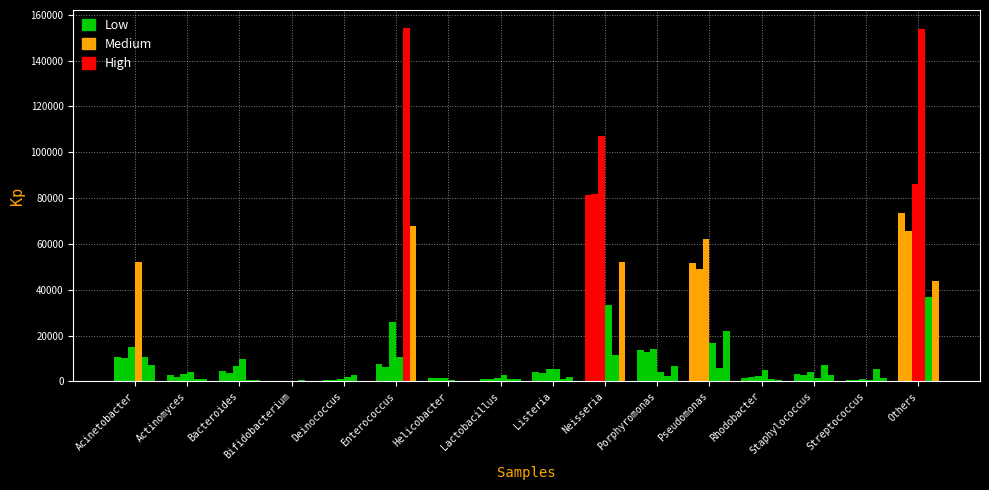

At which category is the sum across all series the highest?

Others